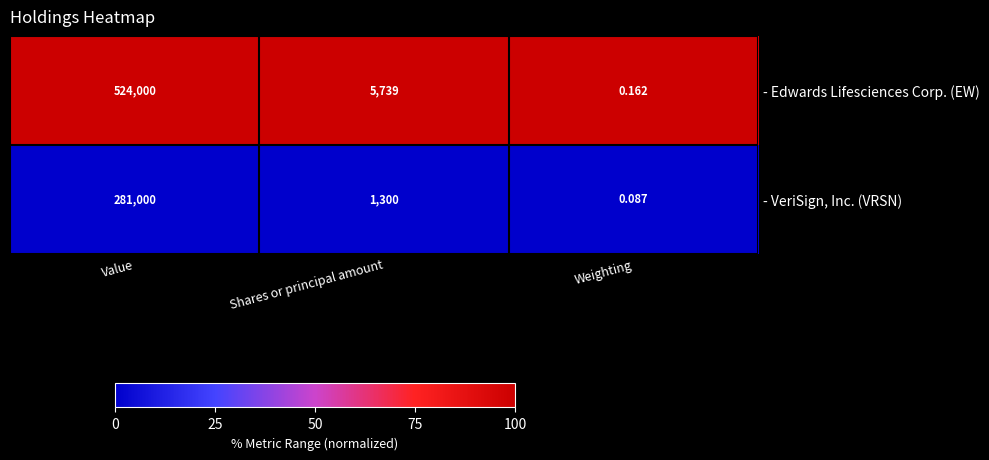

Which series has the largest range (max minus min)?

- Edwards Lifesciences Corp. (EW)